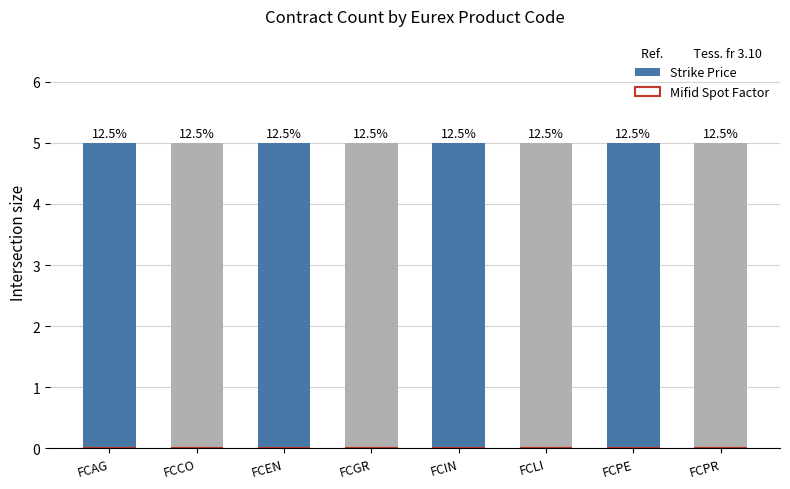

Rank the series by their maximum value, from lowest to highest.

Mifid Spot Factor, Strike Price